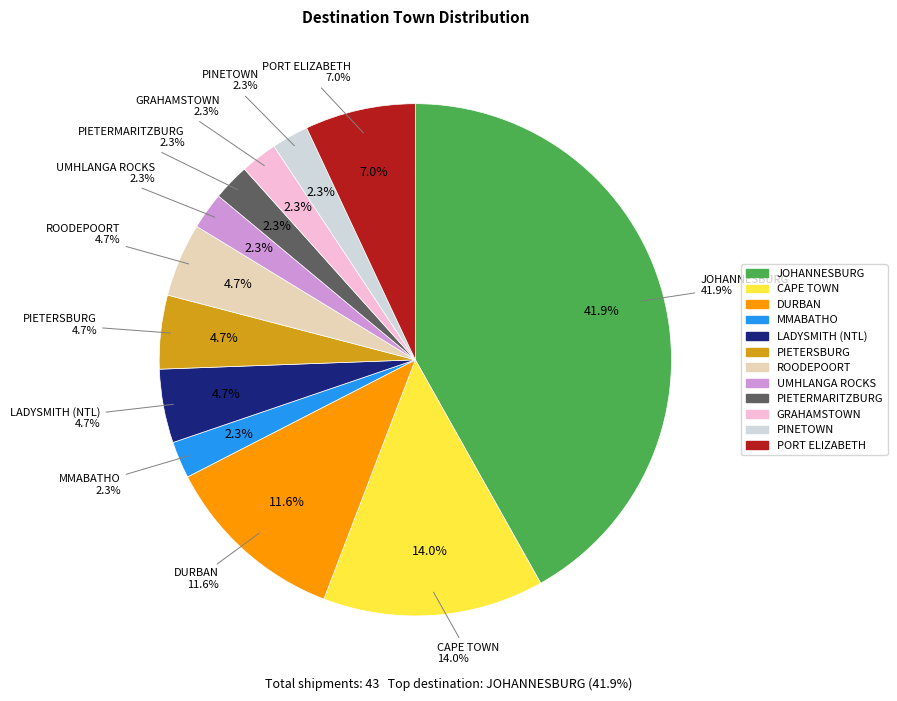

What is the change in value from PIETERSBURG to UMHLANGA ROCKS?

-1